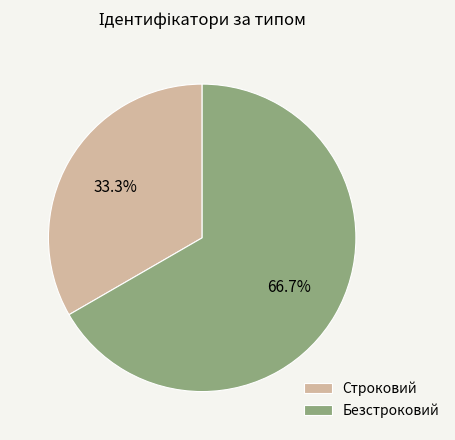

What percentage is the Безстроковий slice, to the nearest percent?

67%